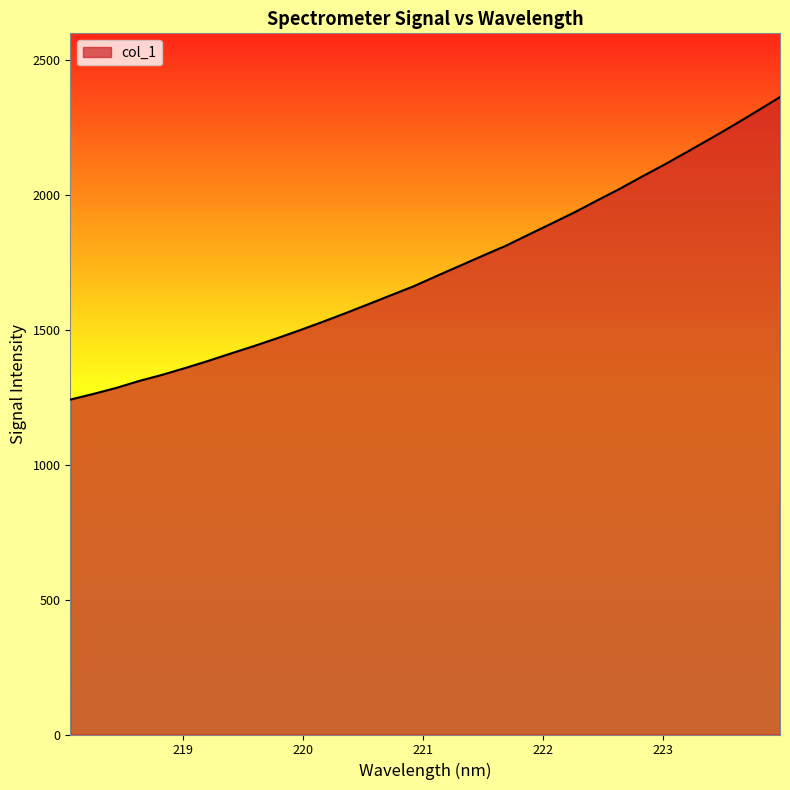

Reading right to left, list all the values displayed in this chart.

2362.2	2310.4	2259.4	2210.2	2162.1	2114.4	2069.1	2022.5	1978.8	1934.4	1893.1	1852.0	1810.6	1774.1	1736.8	1699.5	1661.5	1628.0	1594.3	1561.0	1528.8	1497.7	1467.7	1439.0	1411.9	1384.0	1357.7	1332.7	1310.1	1284.2	1262.0	1241.1